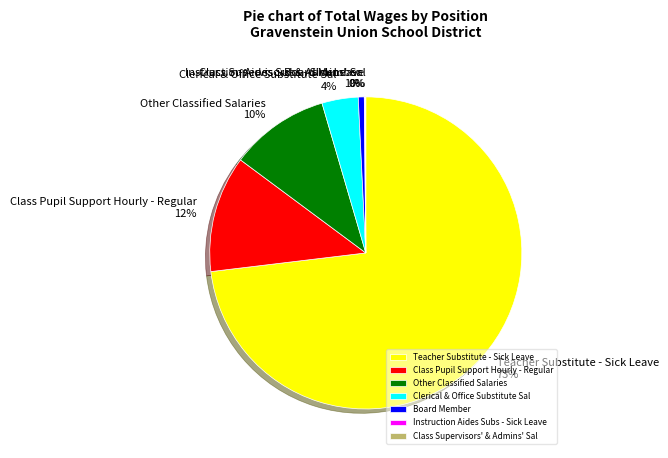

True or false: Board Member accounts for 1% of the total.

True